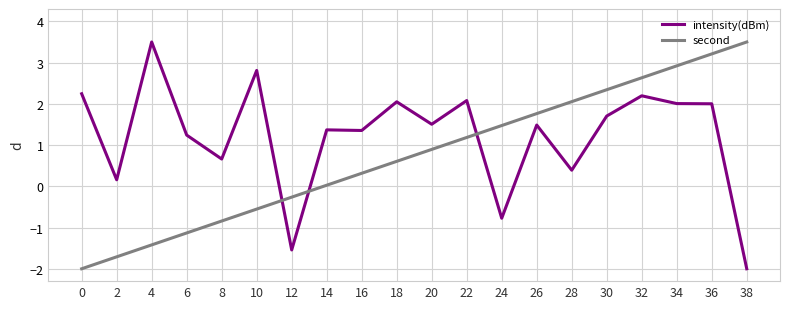

Where is second nearest to the value 0?

14